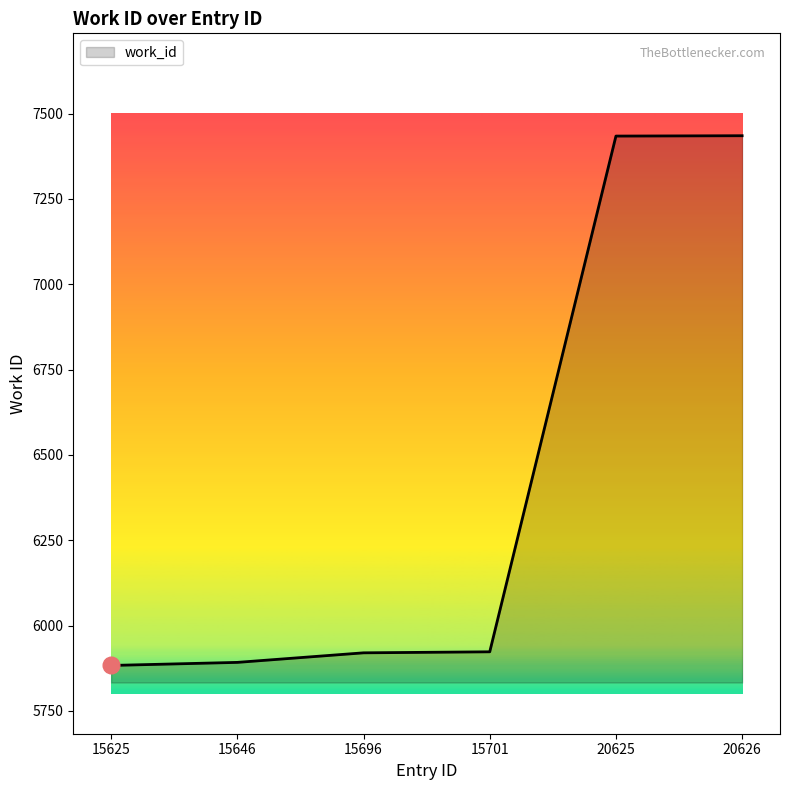

Which has a higher value, 15625 or 20626?

20626